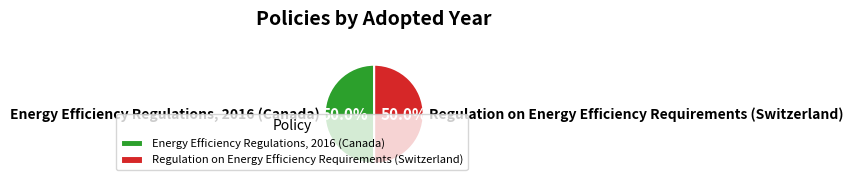

How many segments does this pie chart have?

2